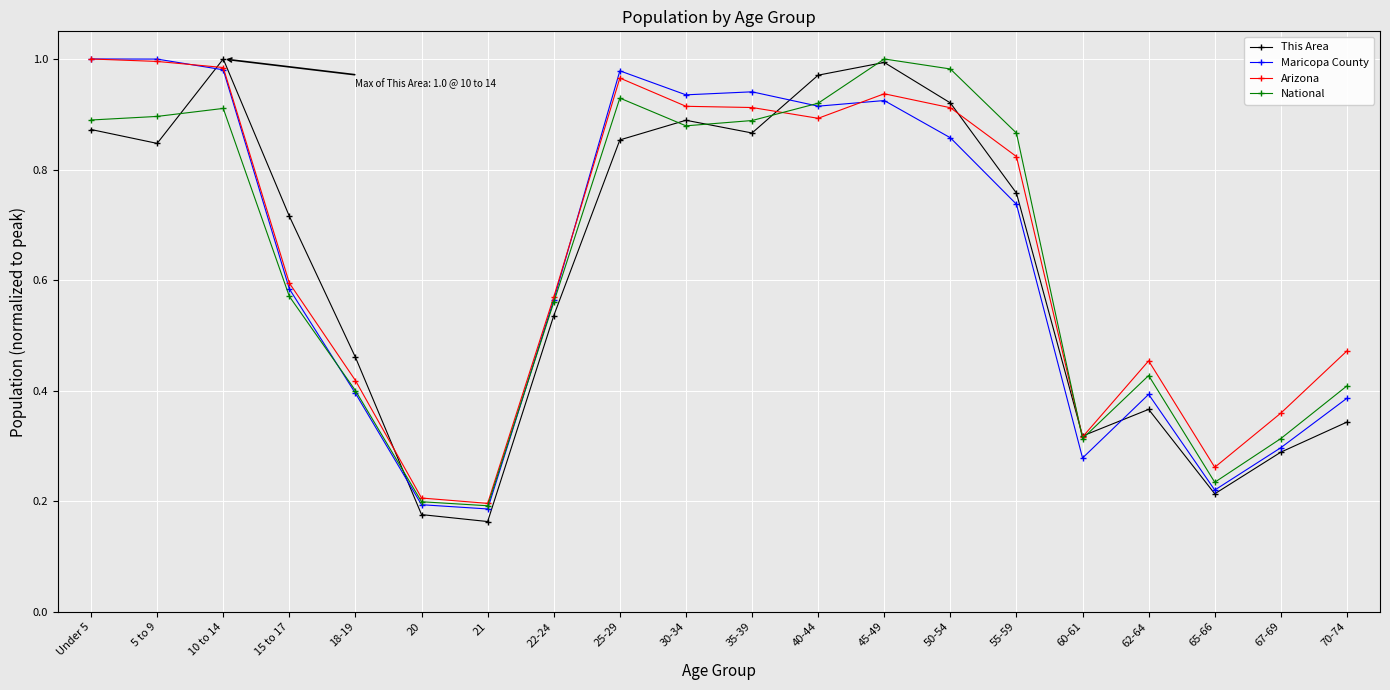

The This Area series shows 0.2 at Under 5. True or false?

False